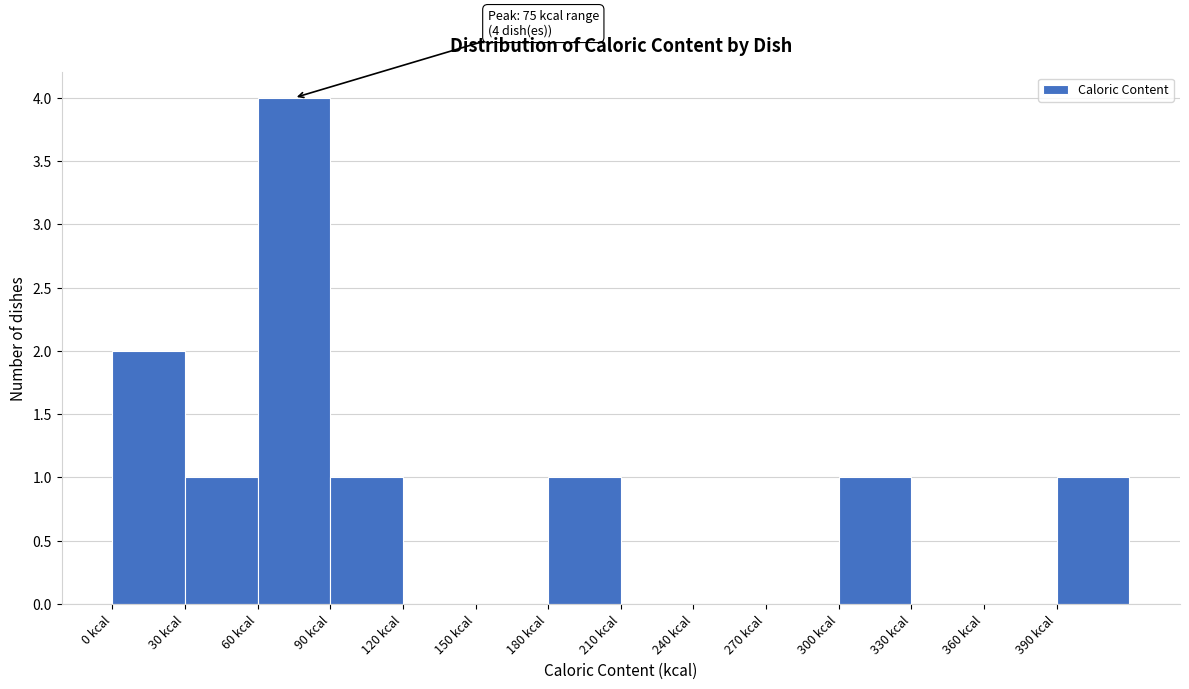

Over which range of the x-axis is the bar tallest?

60 to 90